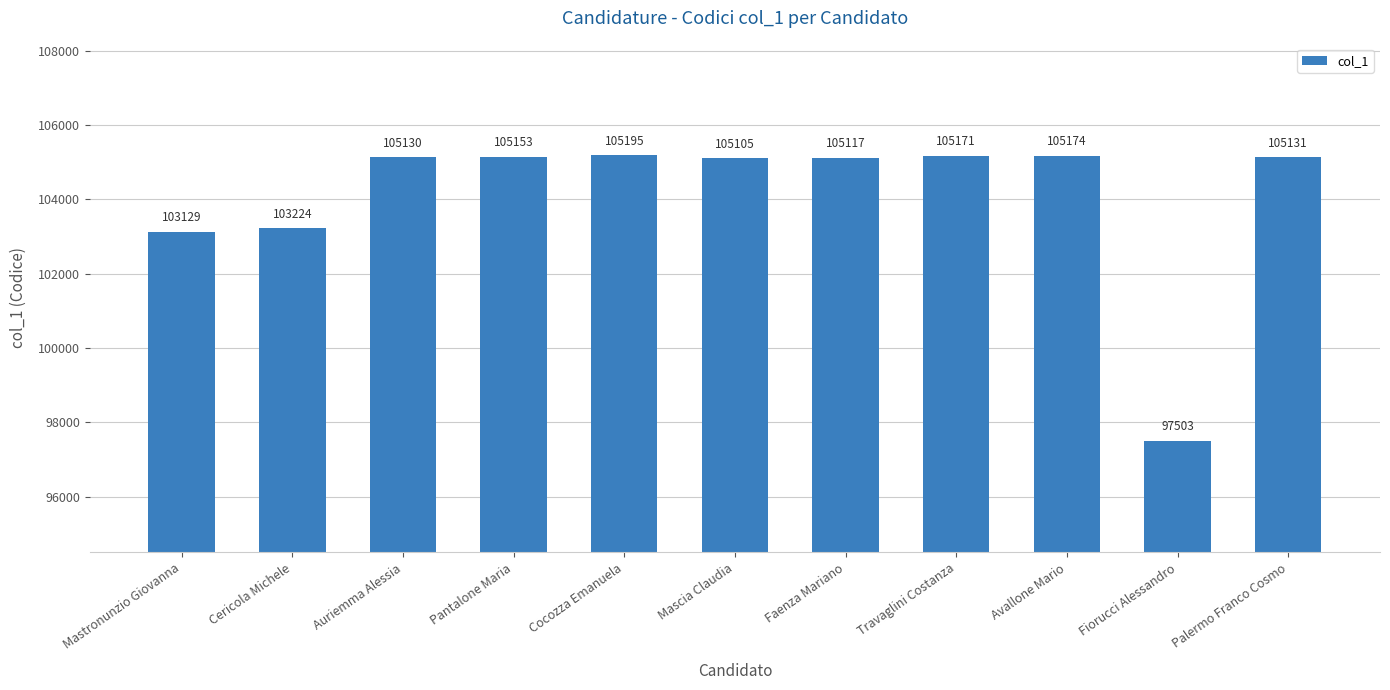

What is the difference between the maximum and minimum values?

7692